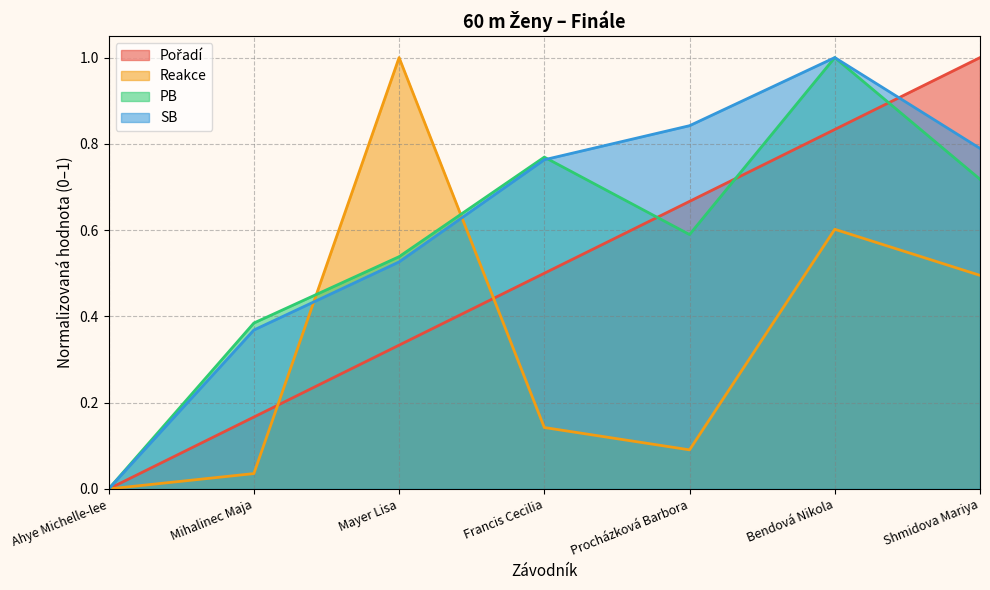

What are all the series names shown in the legend?

Pořadí, Reakce, PB, SB